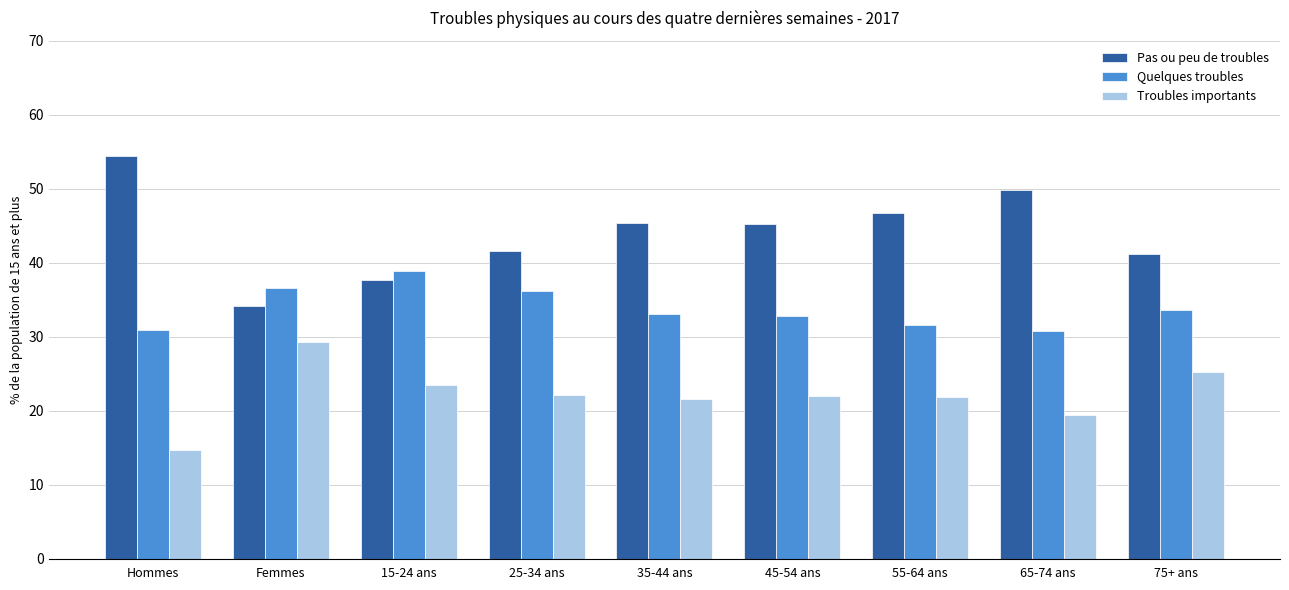

Where does the Pas ou peu de troubles series first go above 45?

Hommes